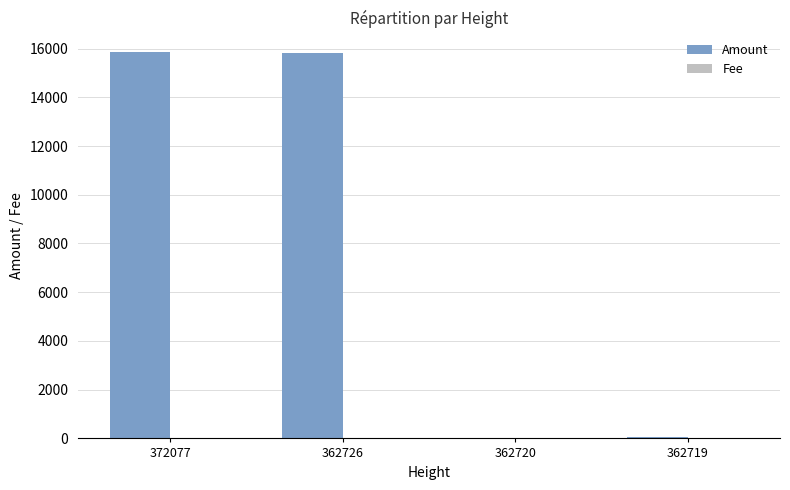

Are the bars horizontal?

No